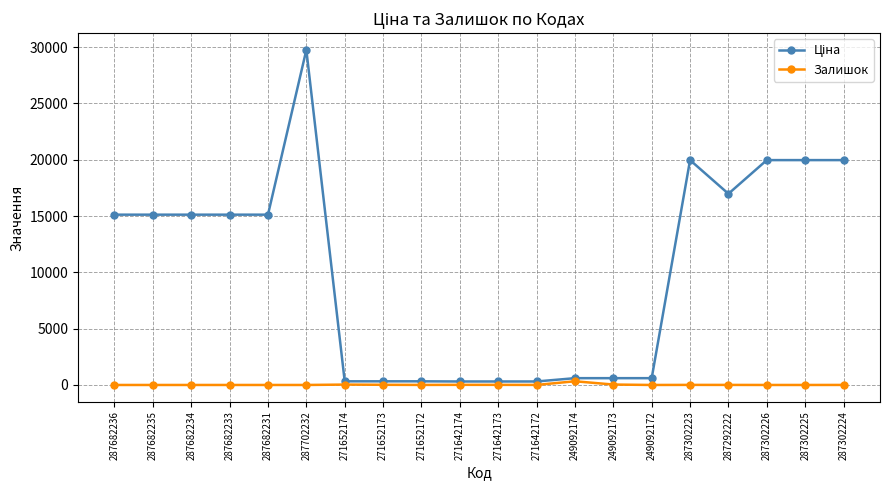

What is the total value across all series at 287682234?

15120.0